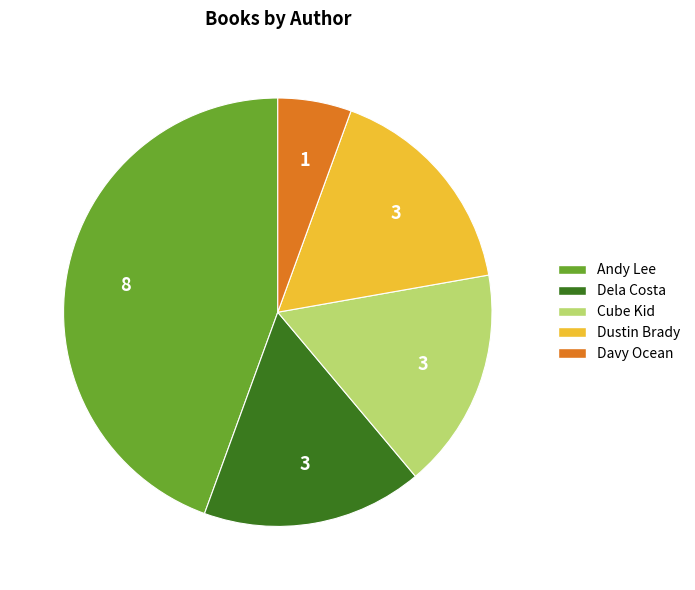

Approximately how many times larger is the value at Cube Kid compared to Andy Lee?

0.4